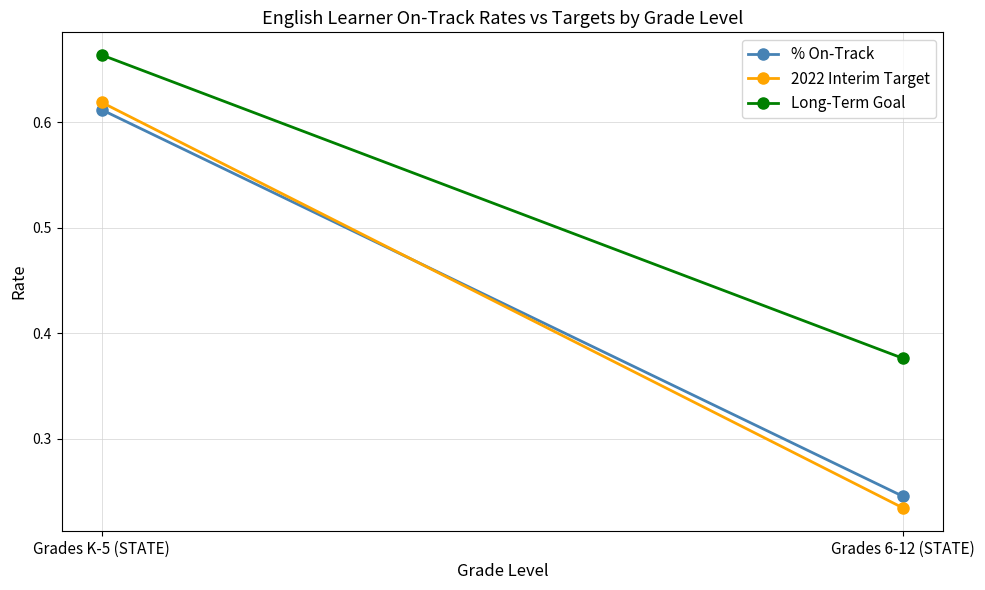

The value of 2022 Interim Target at Grades K-5 (STATE) is 0.6. True or false?

True